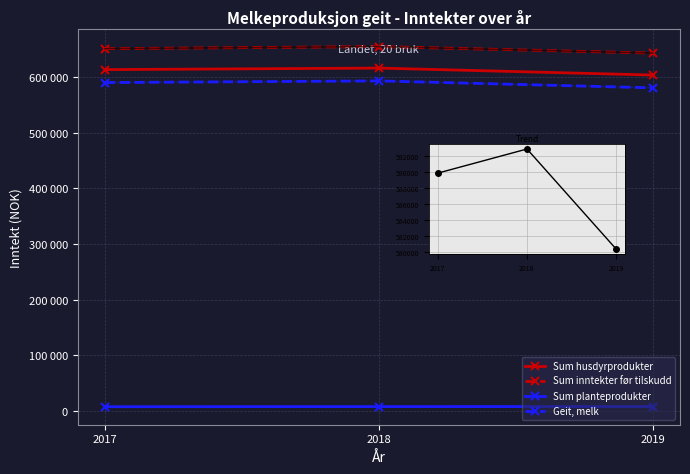

Which series changed the most between 2017 and 2019?

Sum husdyrprodukter